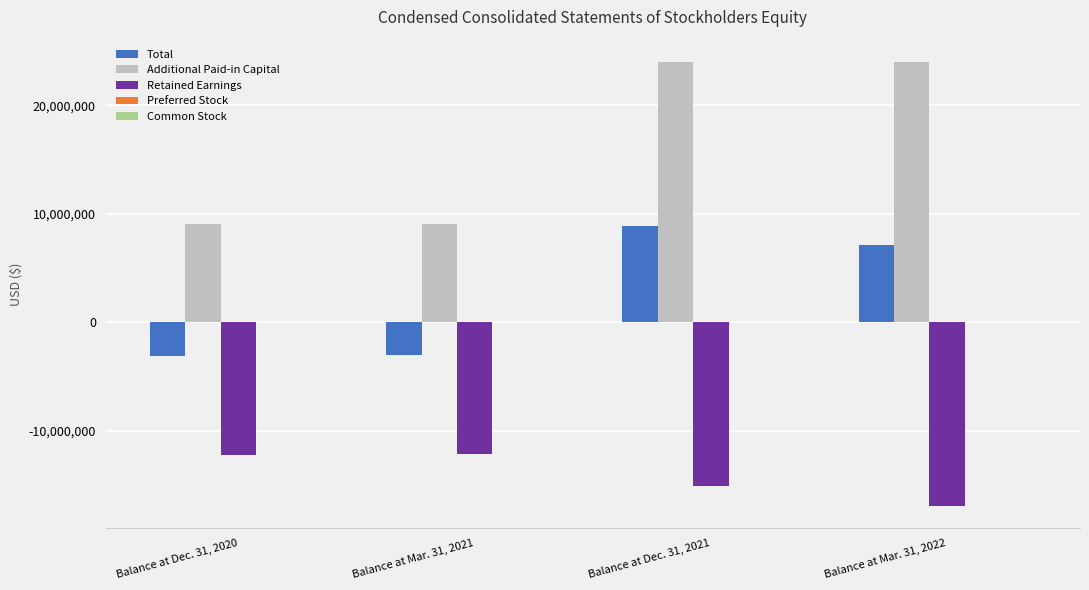

What is the sum of all Retained Earnings values?

-56247153